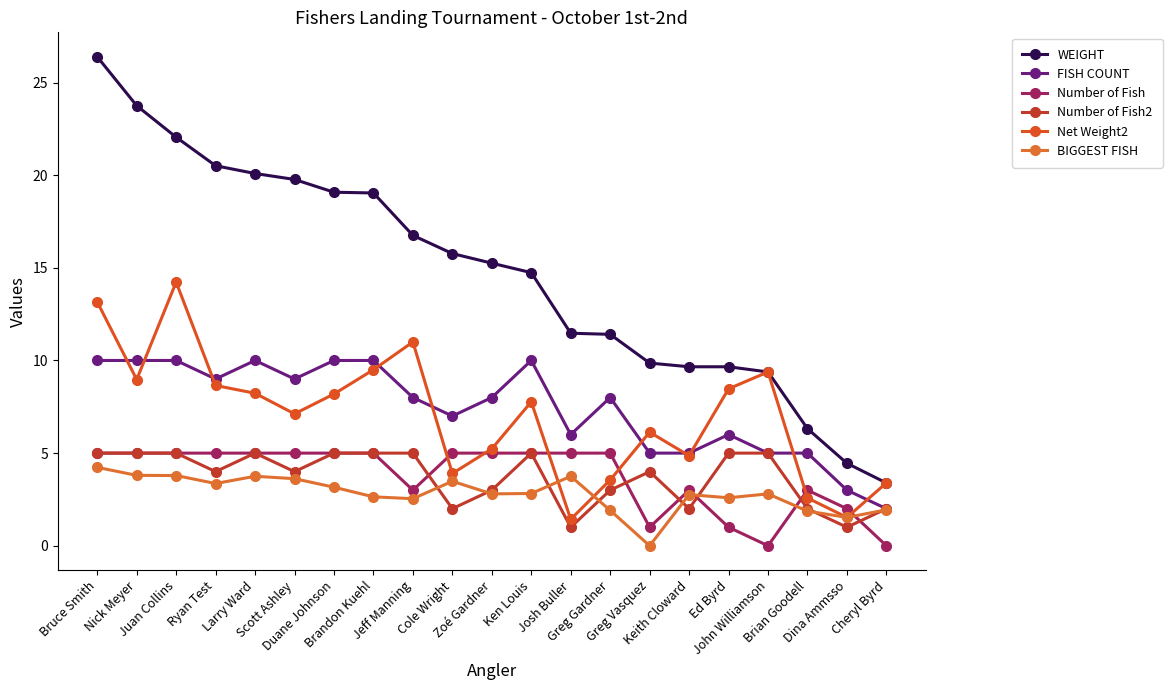

The Number of Fish2 series shows 5.0 at Juan Collins. True or false?

True